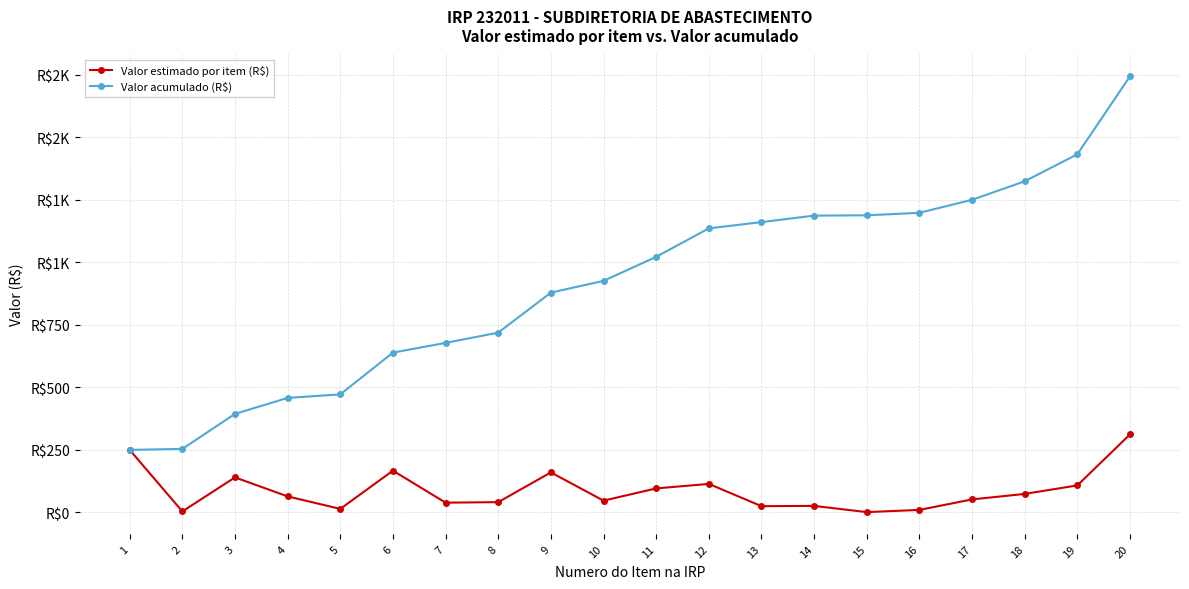

Is the value of Valor estimado por item (R$) at 10 greater than the value of Valor acumulado (R$) at 1?

No